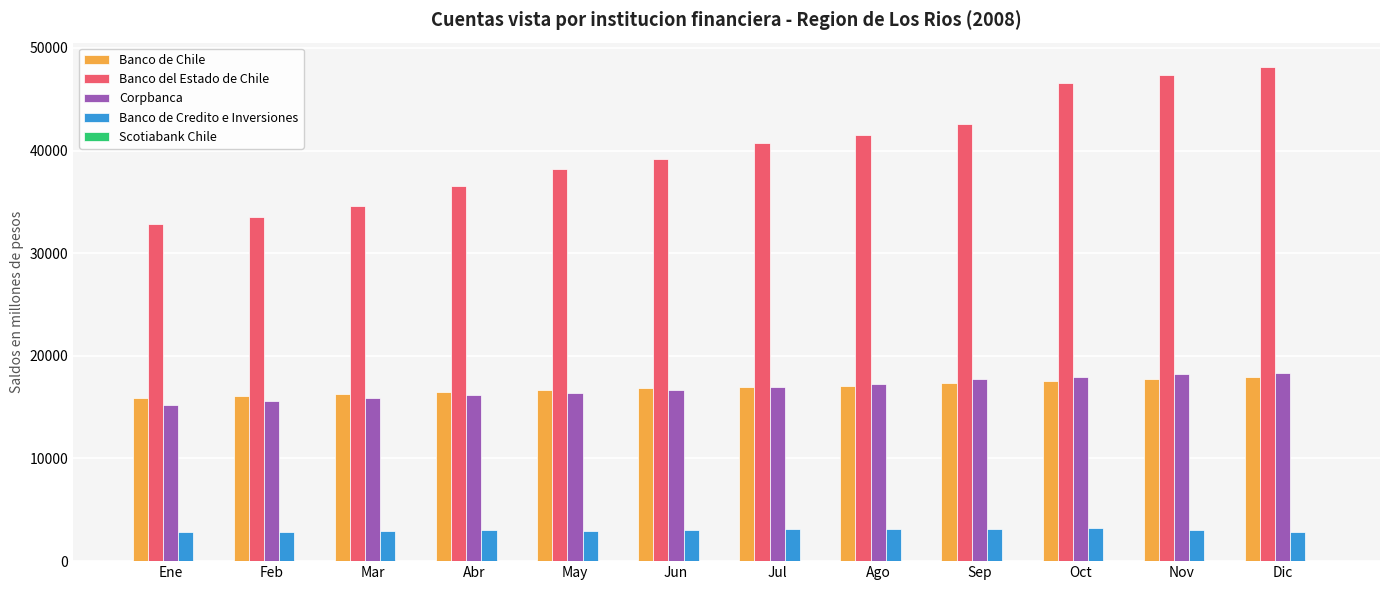

What is the maximum value shown in the chart?

48109